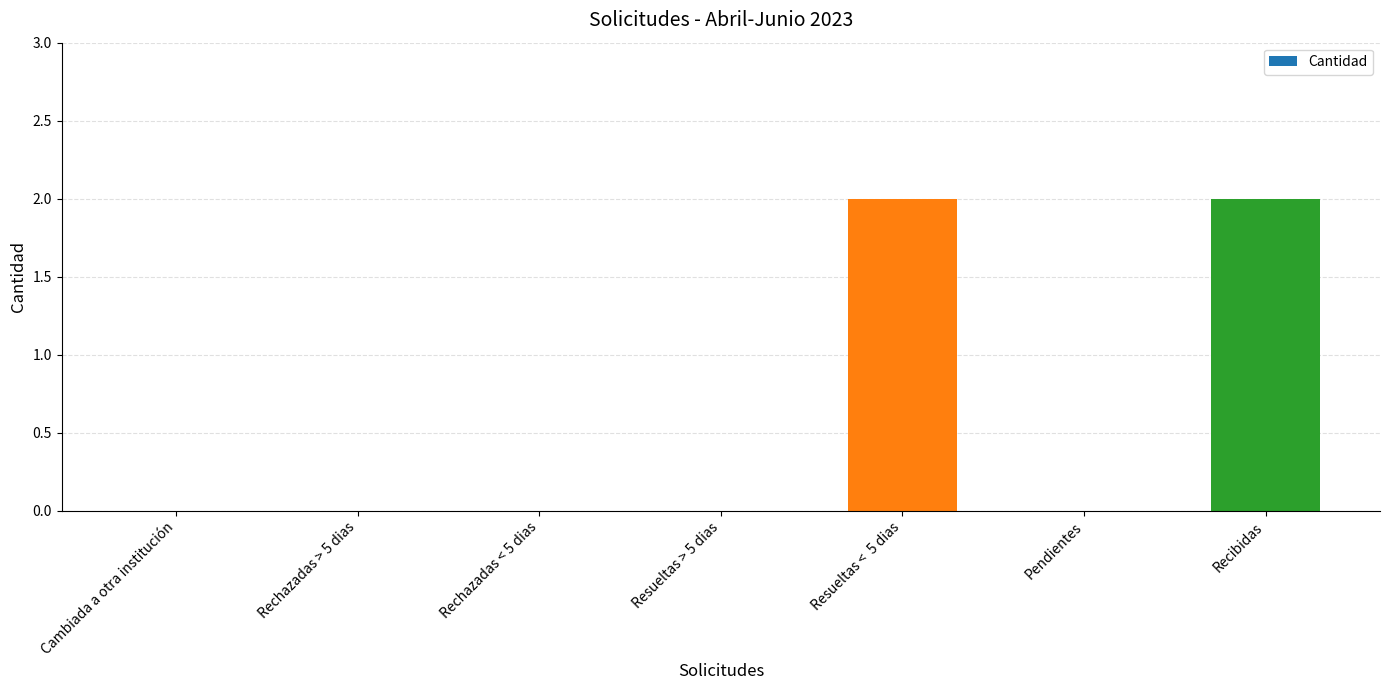

Reading right to left, what are all the values shown in this chart?

Recibidas=2	Pendientes=0	Resueltas <  5 dias=2	Resueltas > 5 dias=0	Rechazadas < 5 dias=0	Rechazadas > 5 dias=0	Cambiada a otra institución=0